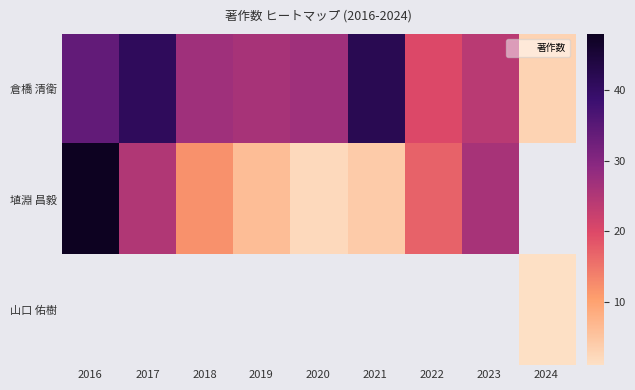

What is the spread (max minus min) of values at 2020?

25.0